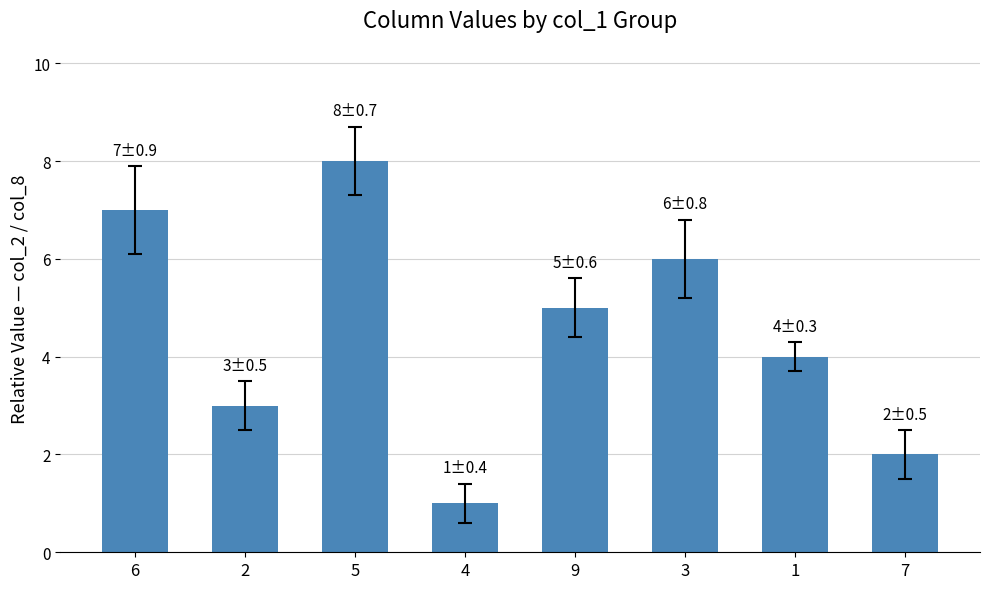

Reading left to right, what are all the values shown in this chart?

7	3	8	1	5	6	4	2